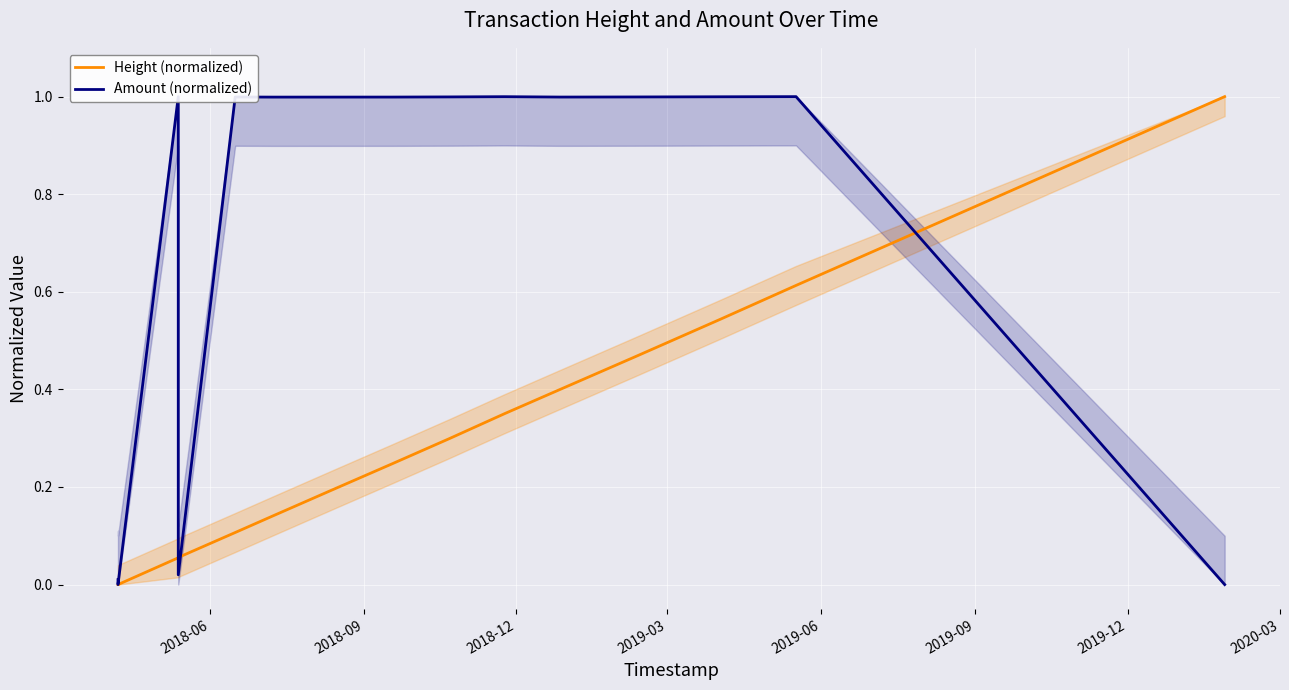

Reading right to left, extract all data points from this chart.

Height (normalized): 1.0	0.6	0.5	0.5	0.4	0.4	0.3	0.2	0.2	0.1	0.1	0.1	0.1	0.0	0.0
Amount (normalized): 0.0	1.0	1.0	1.0	1.0	1.0	1.0	1.0	1.0	1.0	1.0	0.0	1.0	0.0	0.0